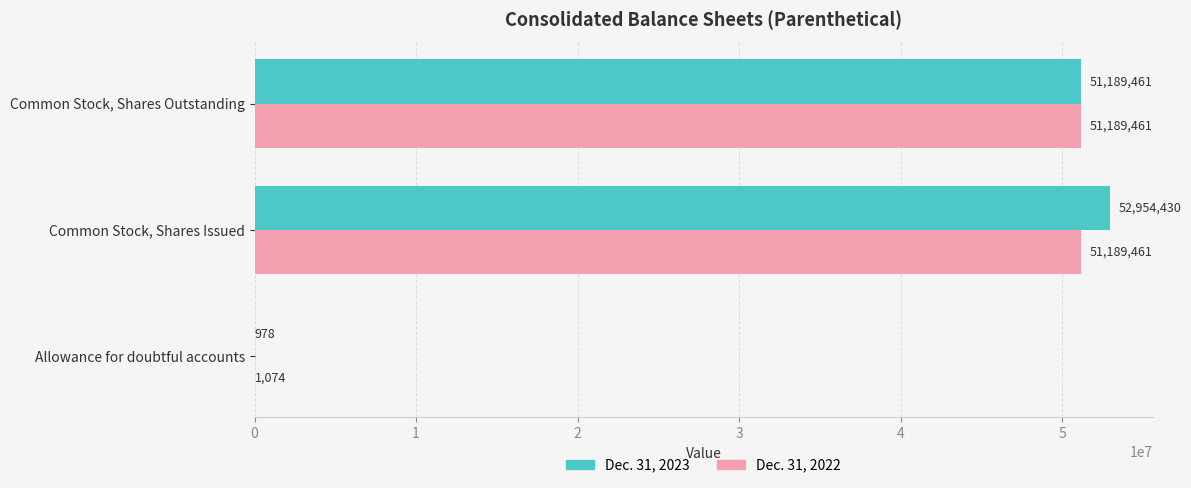

What value does the Dec. 31, 2023 series have at Allowance for doubtful accounts?

978